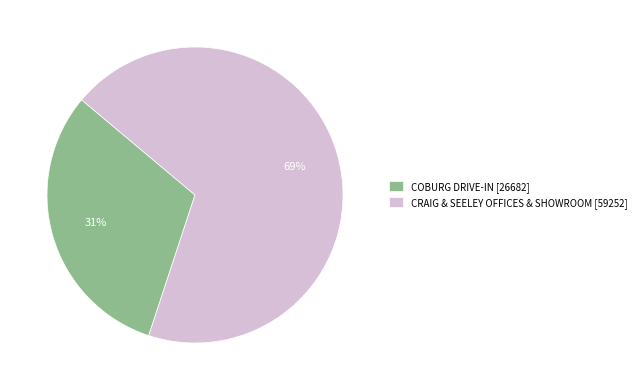

Does CRAIG & SEELEY OFFICES & SHOWROOM account for over 50% of the chart?

Yes